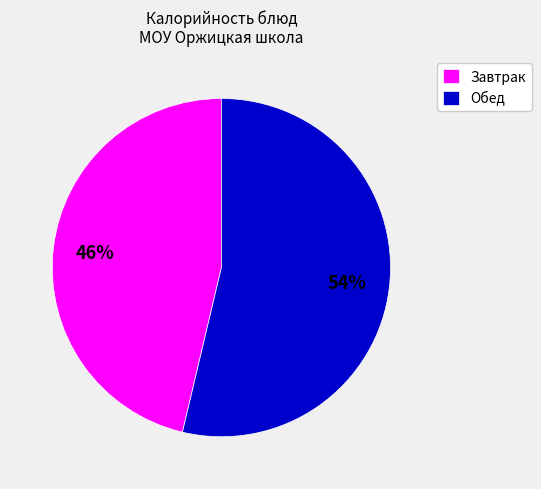

To the nearest percent, what portion does Завтрак represent?

46%